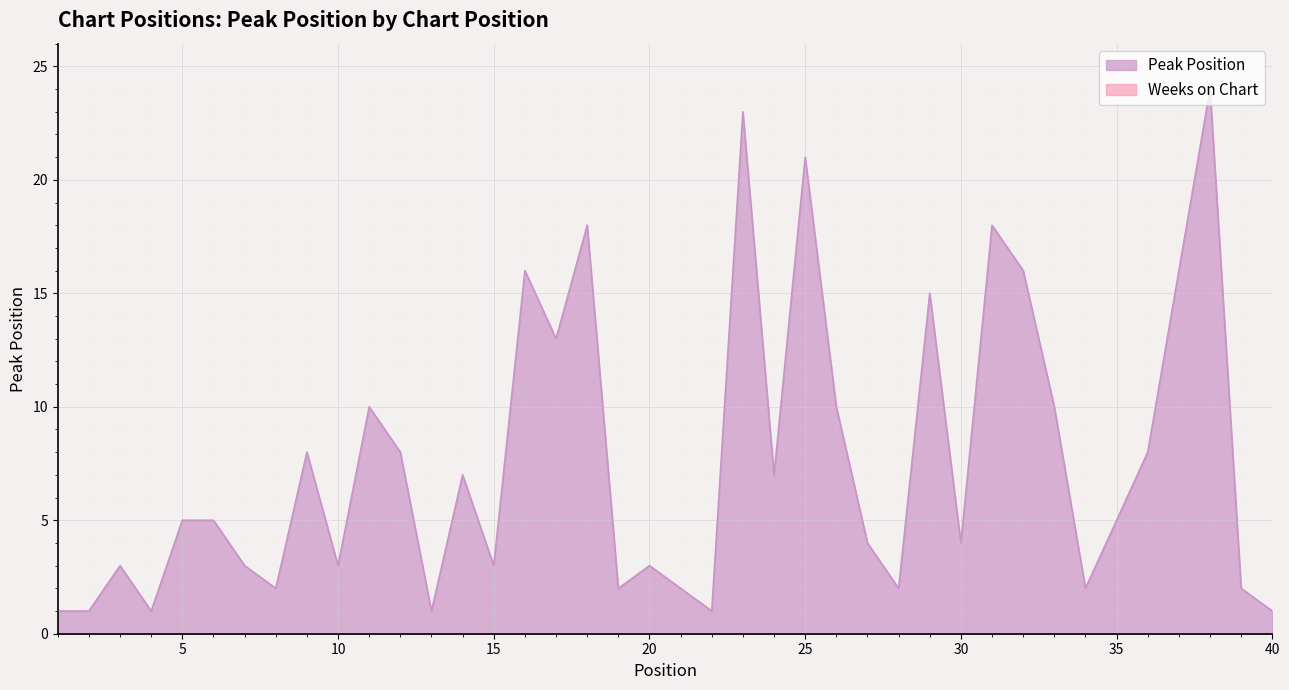

Reading left to right, what are all the values shown in this chart?

1=1	2=1	3=3	4=1	5=5	6=5	7=3	8=2	9=8	10=3	11=10	12=8	13=1	14=7	15=3	16=16	17=13	18=18	19=2	20=3	21=2	22=1	23=23	24=7	25=21	26=10	27=4	28=2	29=15	30=4	31=18	32=16	33=10	34=2	35=5	36=8	37=16	38=24	39=2	40=1